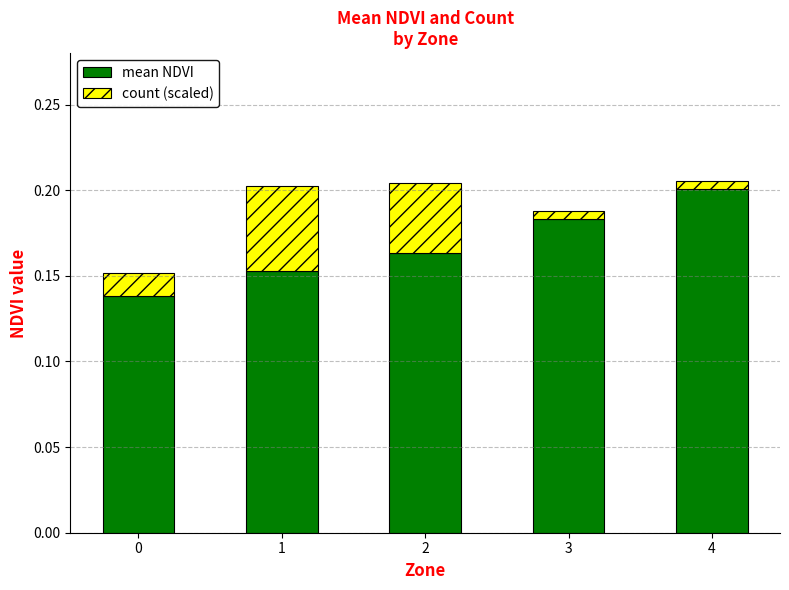

Is it true that mean NDVI equals 0.2 at 0?

False